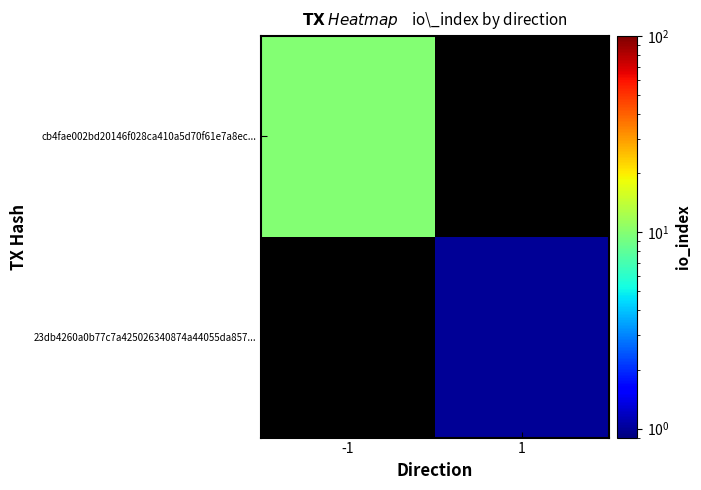

At how many categories does at least one series exceed 2?

1